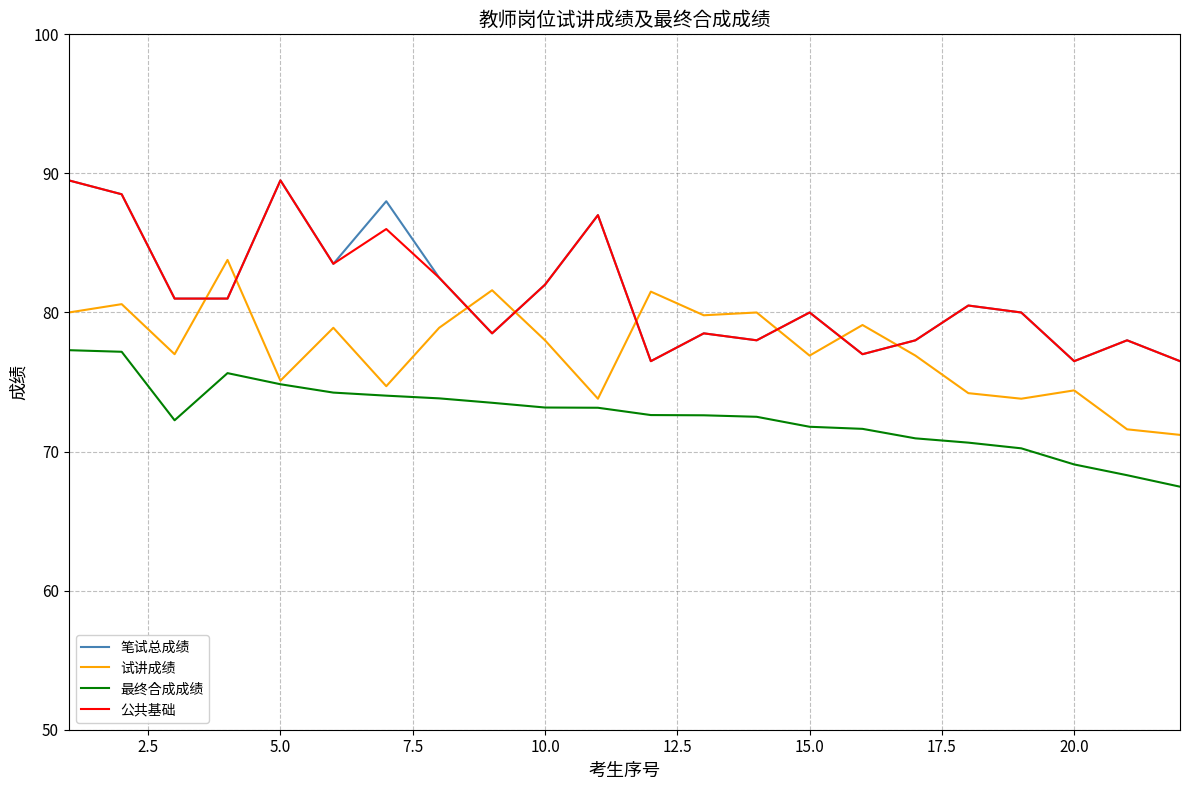

Does the chart have visible grid lines?

Yes